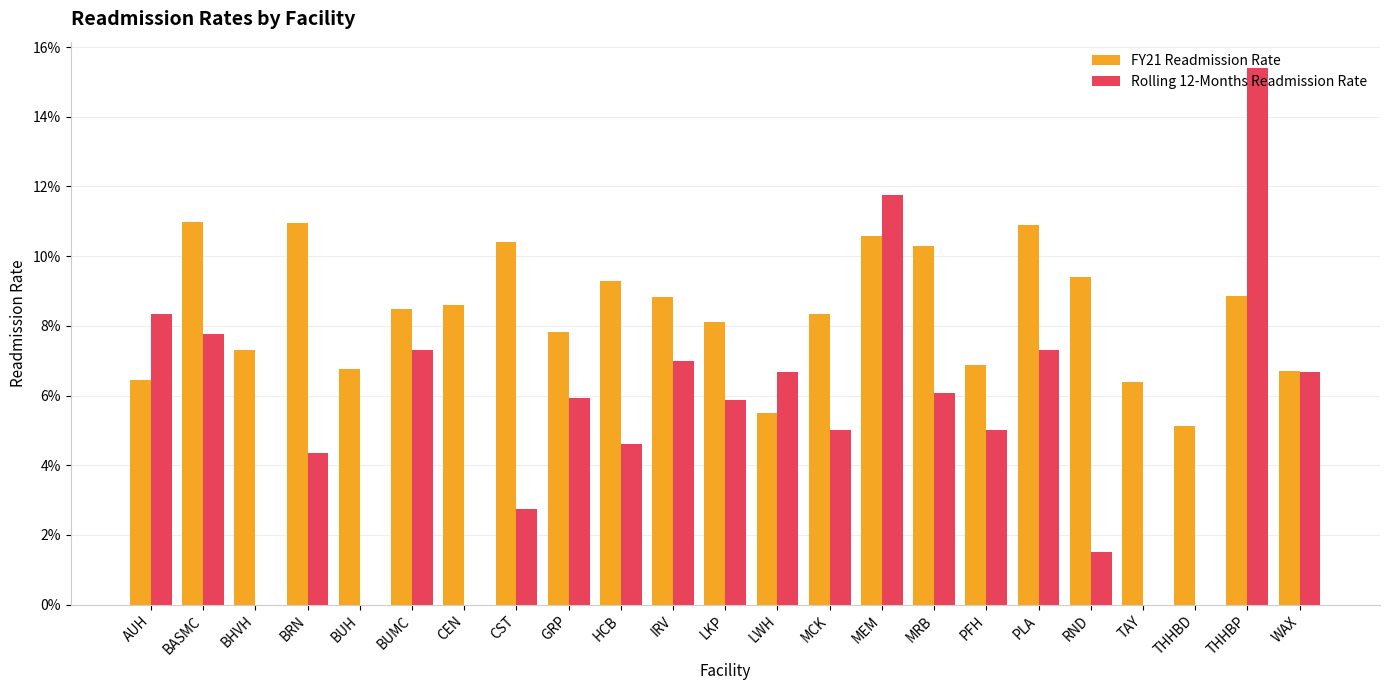

List the series in order of their peak value, highest first.

Rolling 12-Months Readmission Rate, FY21 Readmission Rate